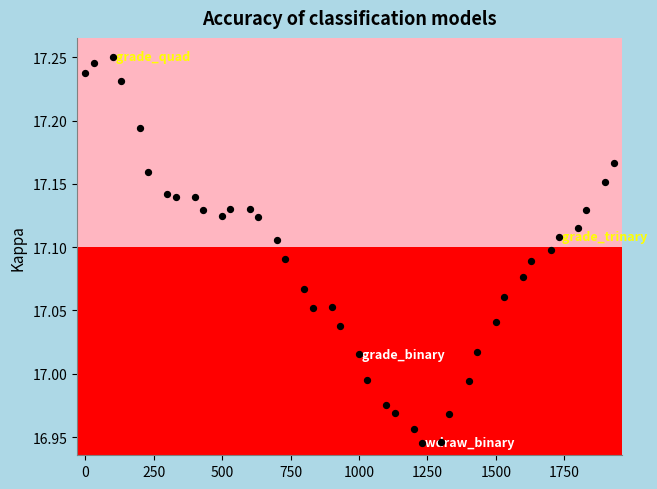

What is the range of Y values (max minus min)?

0.3